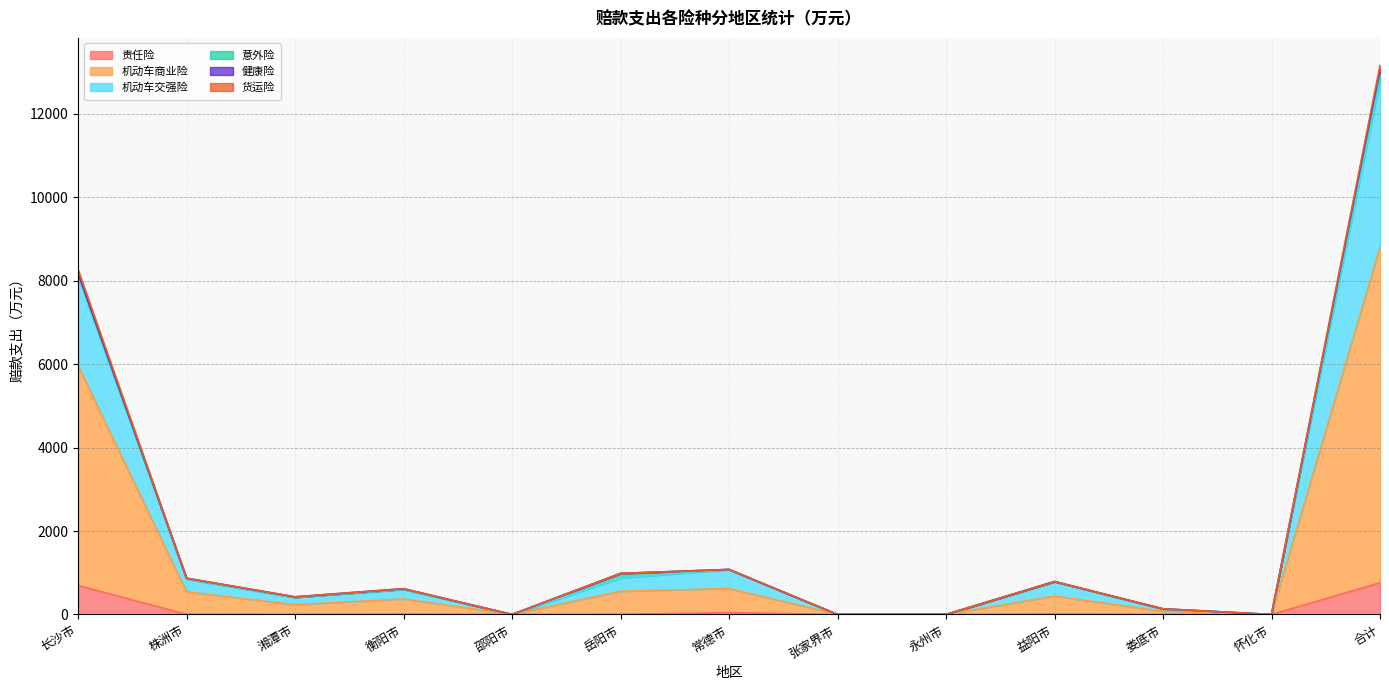

True or false: 责任险 has a value of 422.3 at 永州市.

False